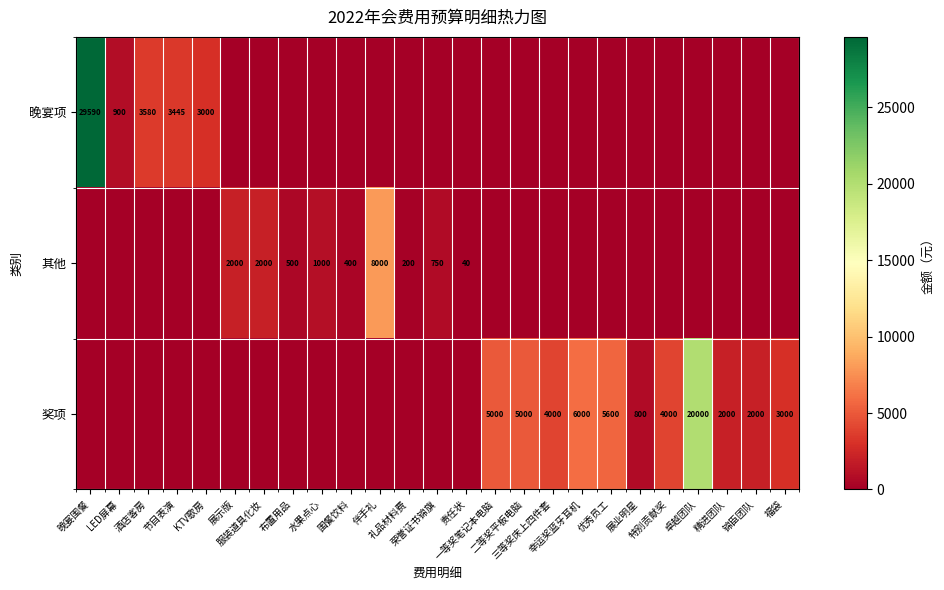

Rank the series by their average value, from highest to lowest.

奖项, 晚宴项, 其他